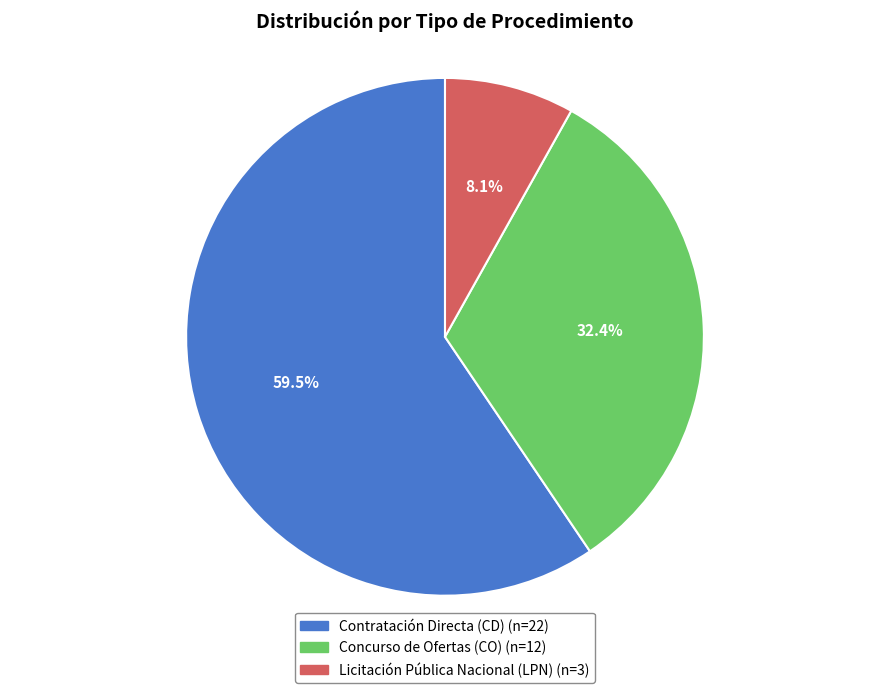

Does any single category account for the majority?

Yes